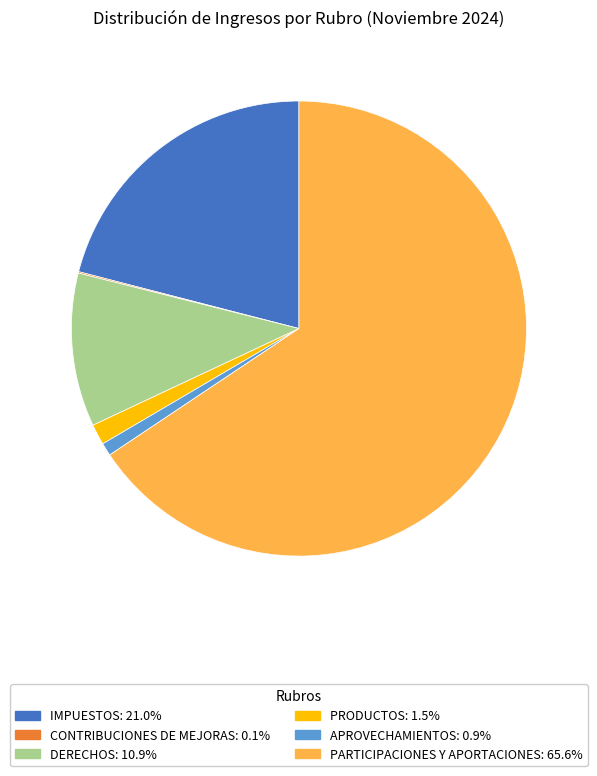

Which category has the biggest portion of the pie?

PARTICIPACIONES Y APORTACIONES